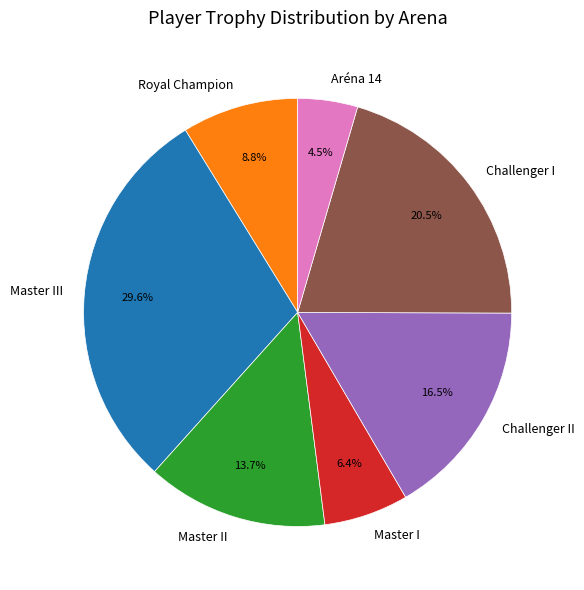

What portion of the pie excludes Master II?

86.3%